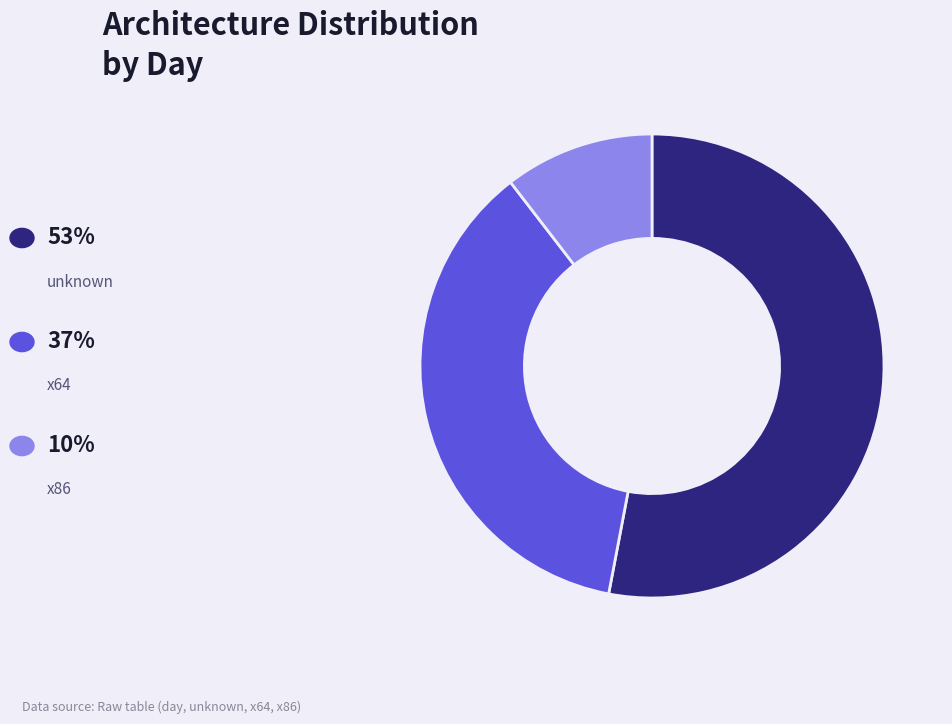

Is there any slice that represents more than half of the pie?

Yes